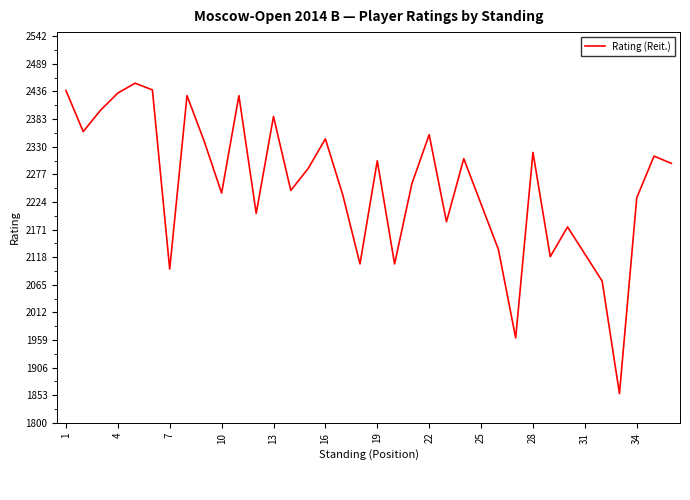

What is the maximum value shown in the chart?

2452